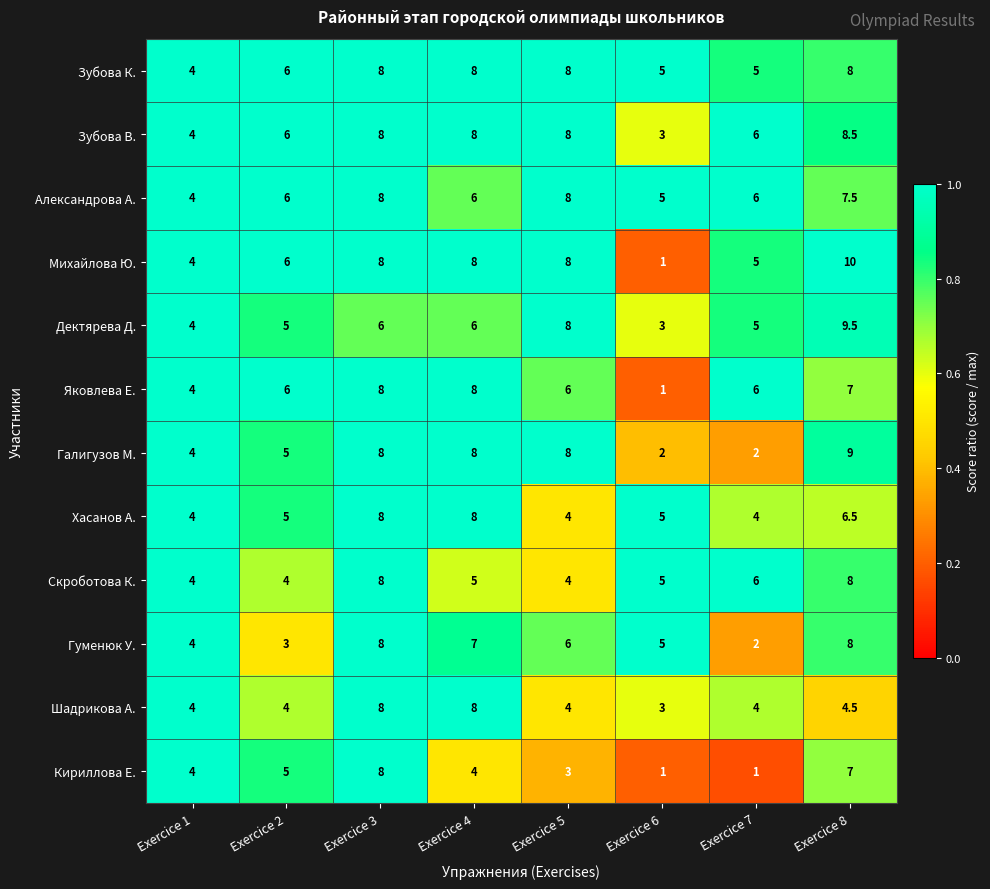

What is the minimum value shown in the chart?

1.0